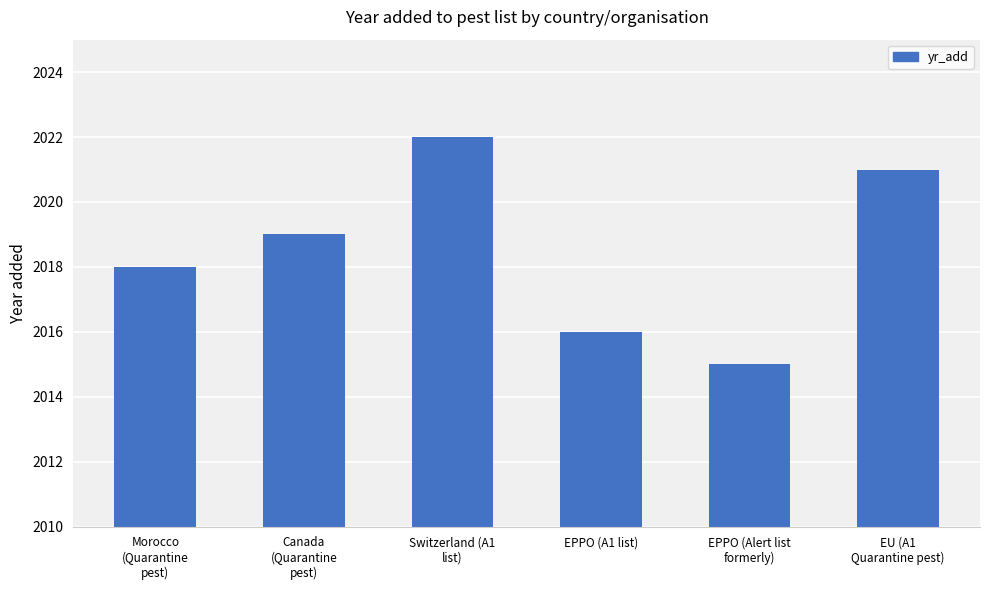

The value at EPPO (A1 list) is 2016. True or false?

True